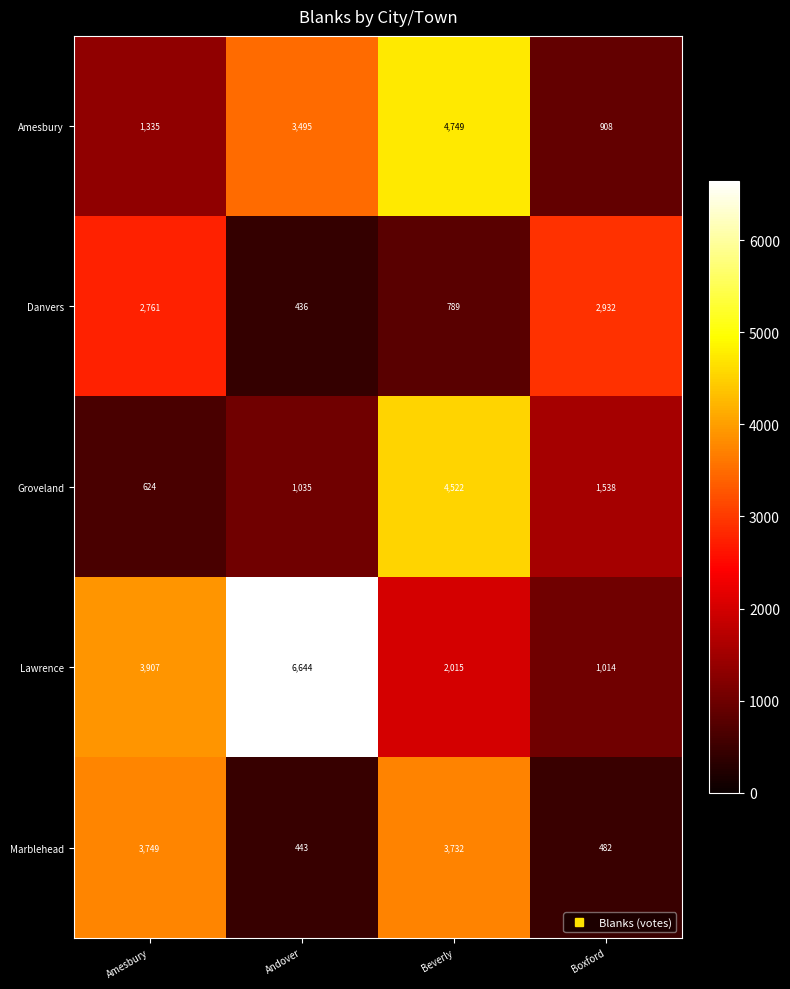

What is the average value of the Marblehead series?

2102